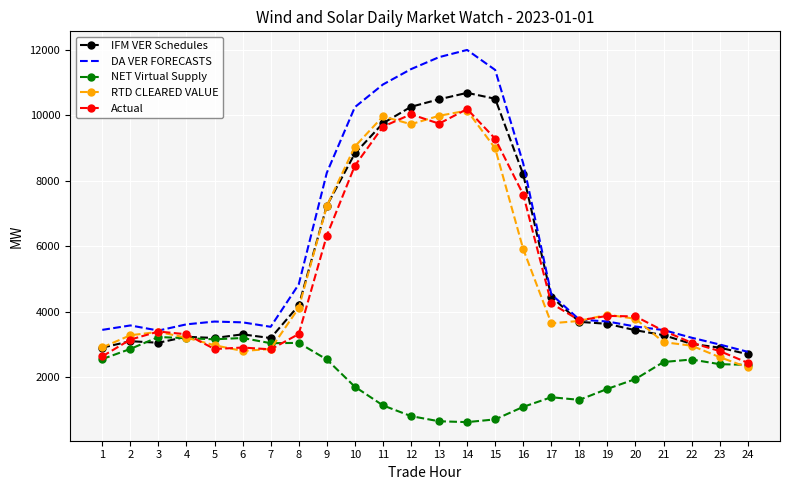

Where is IFM VER Schedules nearest to the value 6698?

9